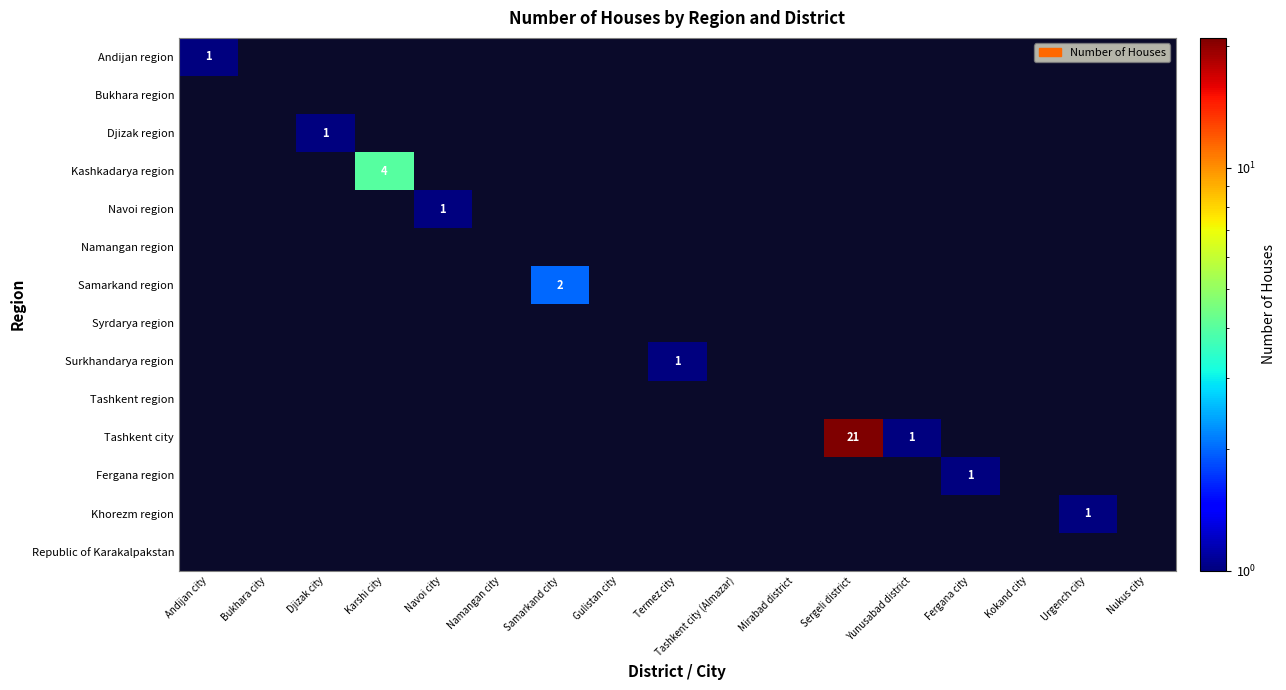

How many series are shown in this chart?

14